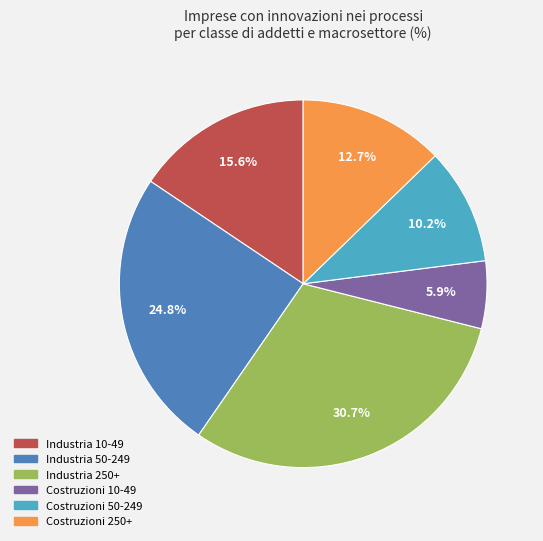

Count the number of slices in the pie.

6